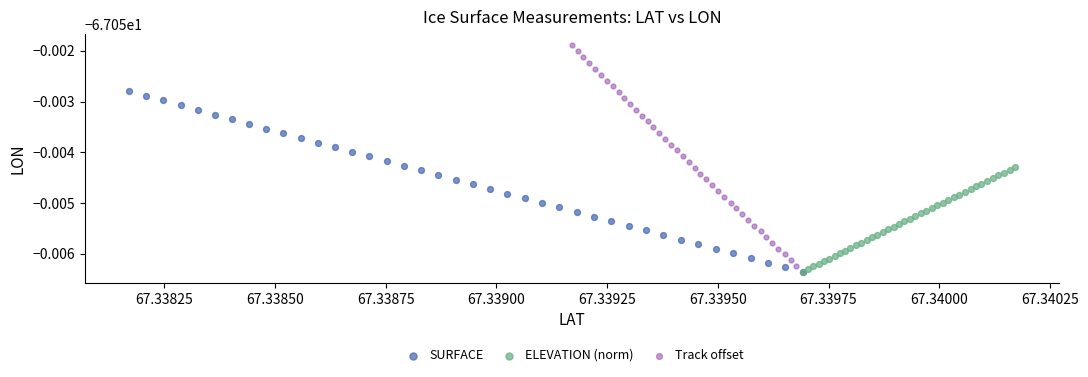

Which series contains the highest Y value?

Track offset